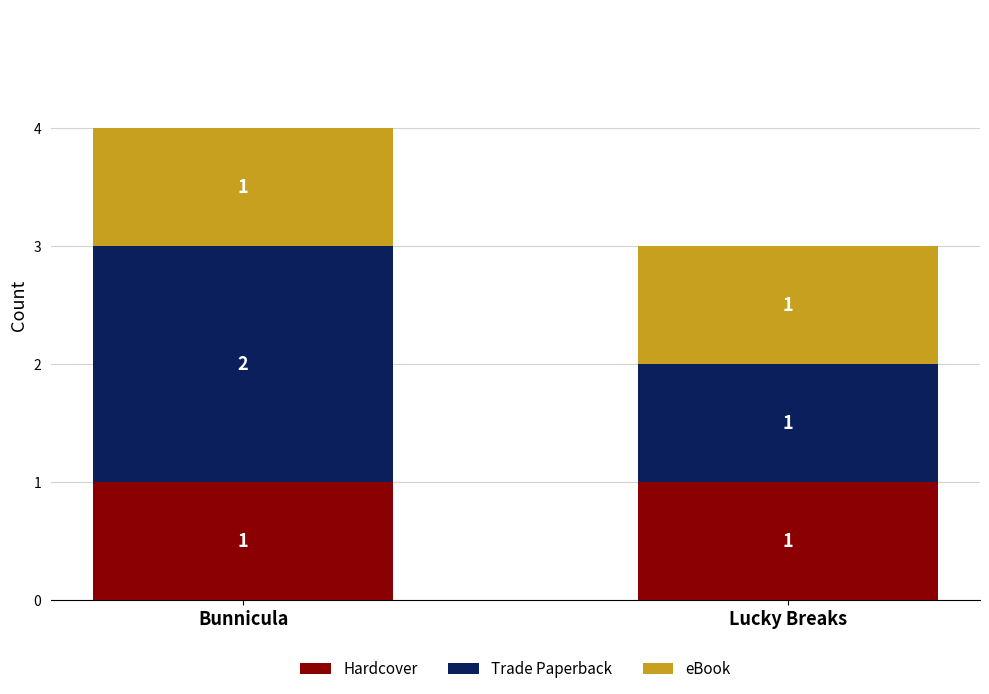

What is the sum of all Hardcover values?

2